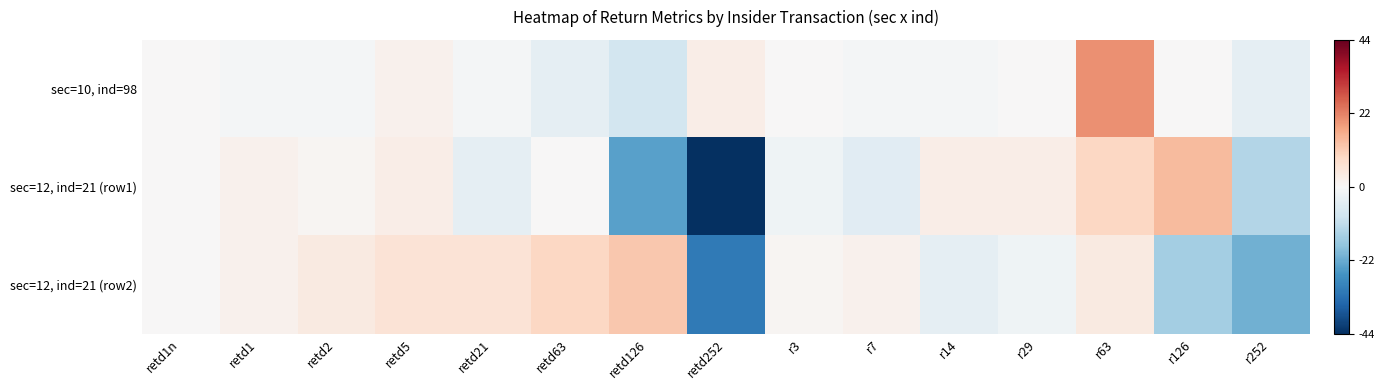

List the series in order of their overall mean, highest first.

sec=10, ind=98, sec=12, ind=21 (row2), sec=12, ind=21 (row1)